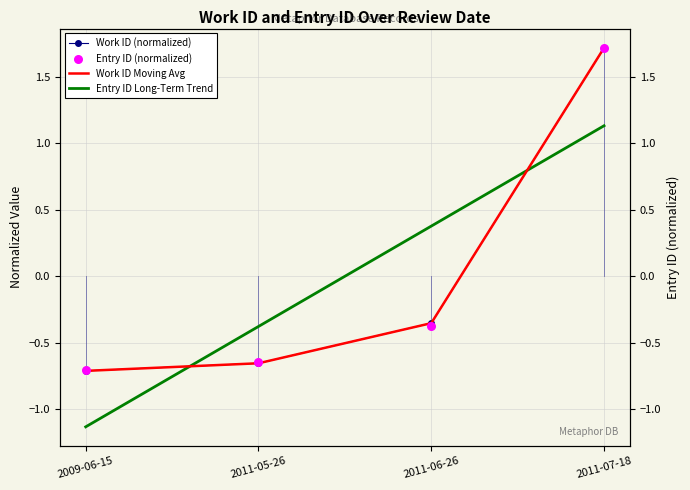

Which series has the largest total across all categories?

work_id